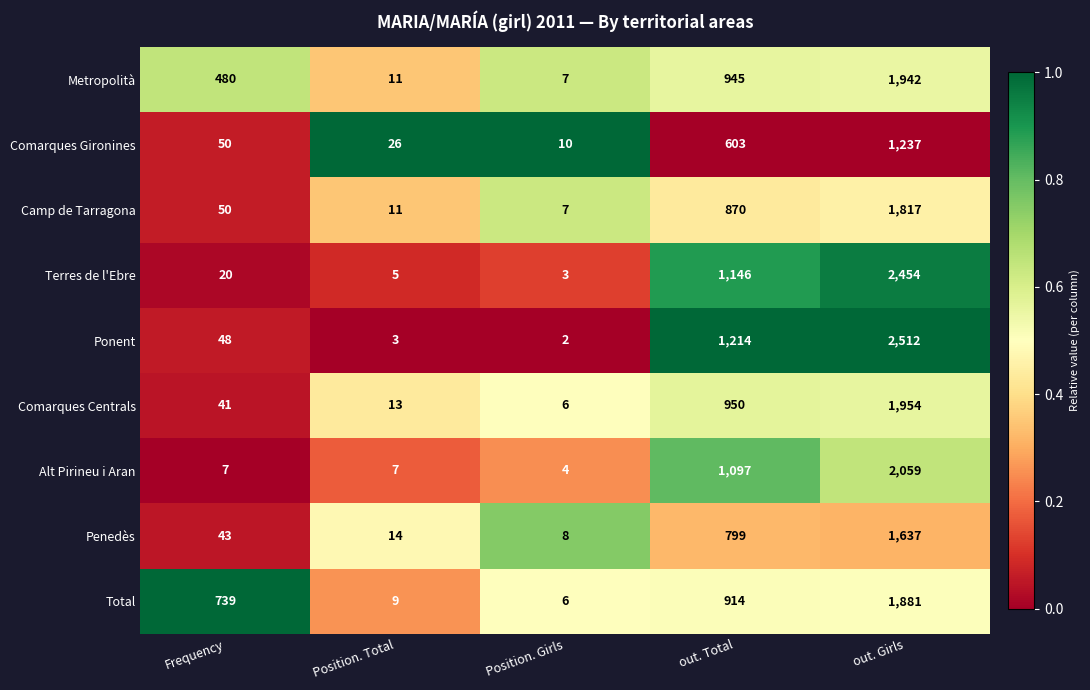

True or false: Comarques Gironines has a value of 1048 at out. Total.

False